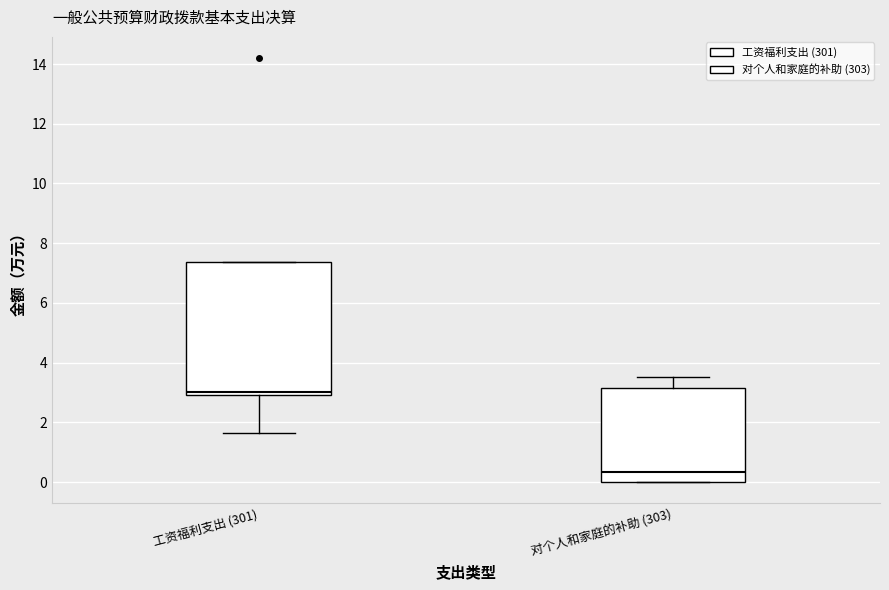

Where does the median line of the box for 对个人和家庭的补助 (303) sit on the y-axis? The values are not printed on the chart, so give them approximately, as read against the axis.

0.4